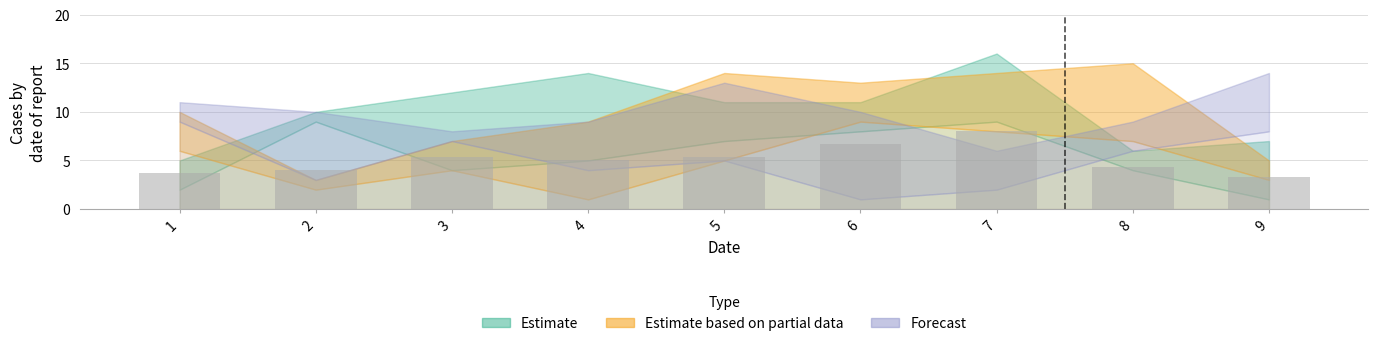

What is the difference between the maximum and minimum values?

4.7